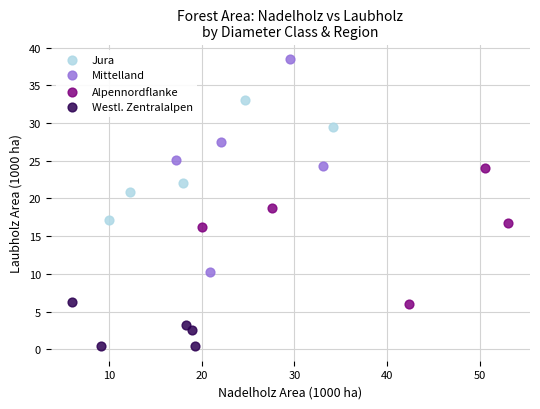

Which series contains the highest Y value?

Mittelland